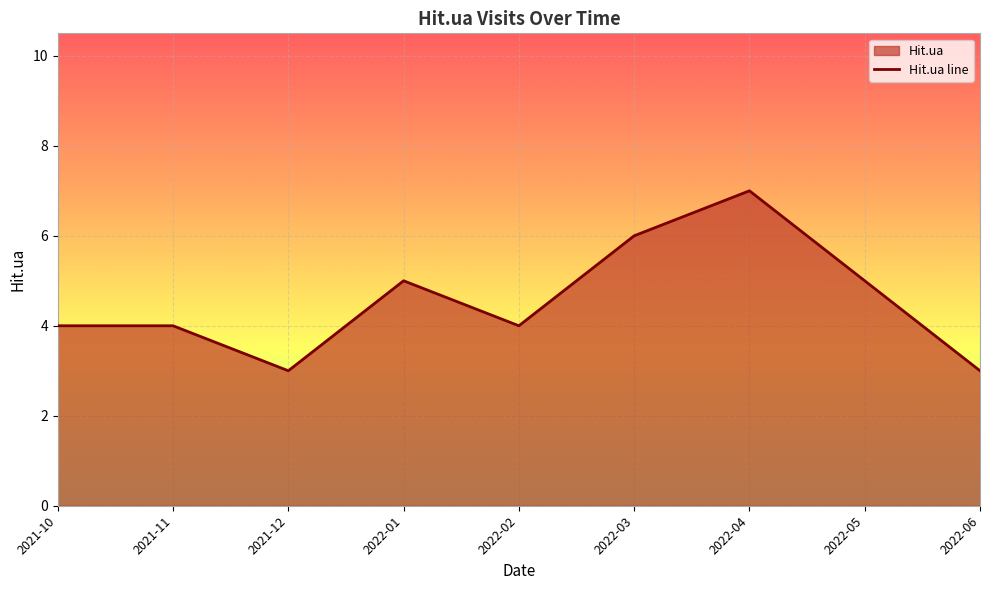

Which has a higher value, 2022-05 or 2022-03?

2022-03